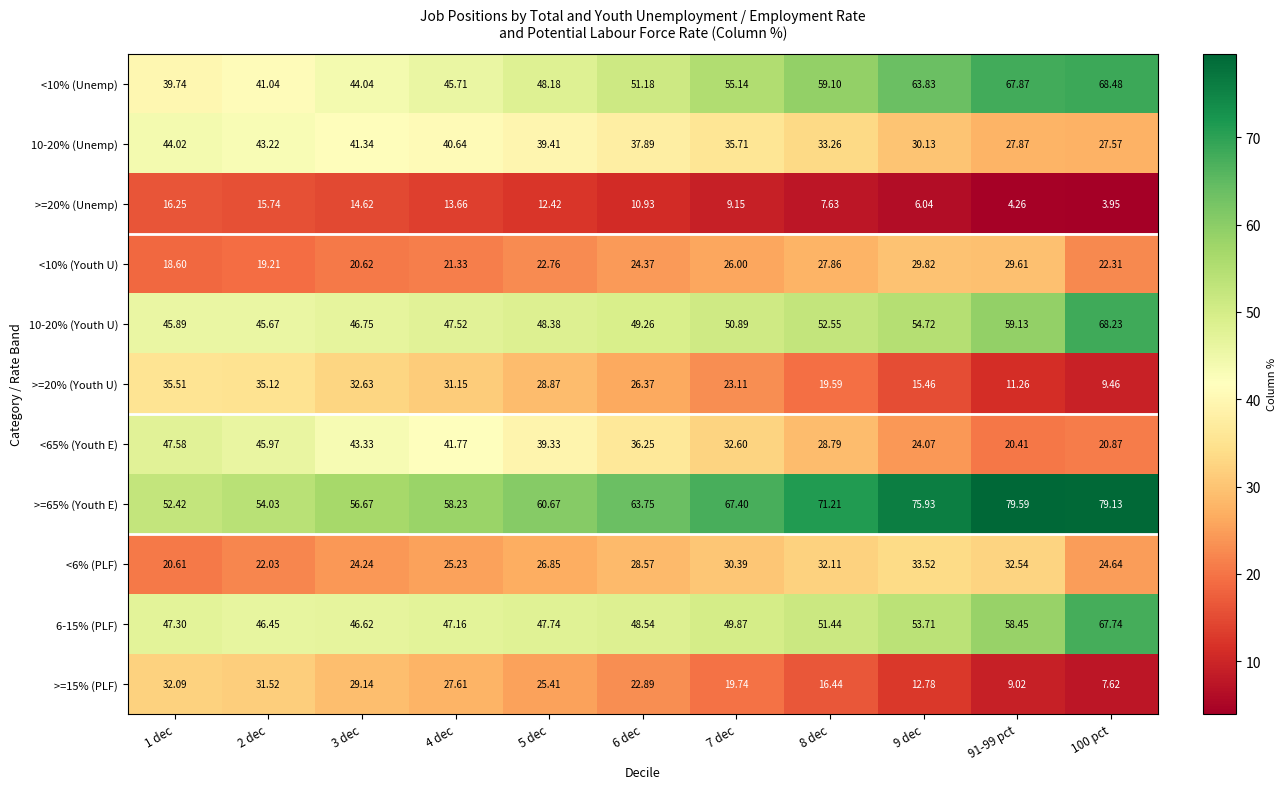

Is the value of <10% (Unemp) at 3 dec greater than the value of <65% (Youth E) at 3 dec?

Yes